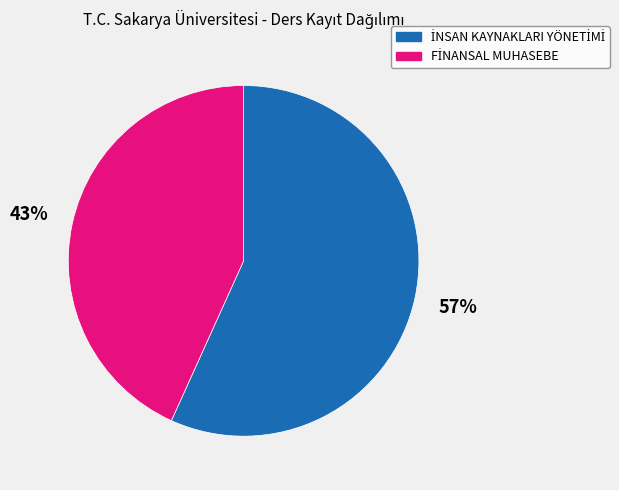

To the nearest percent, what is the average slice percentage?

50%